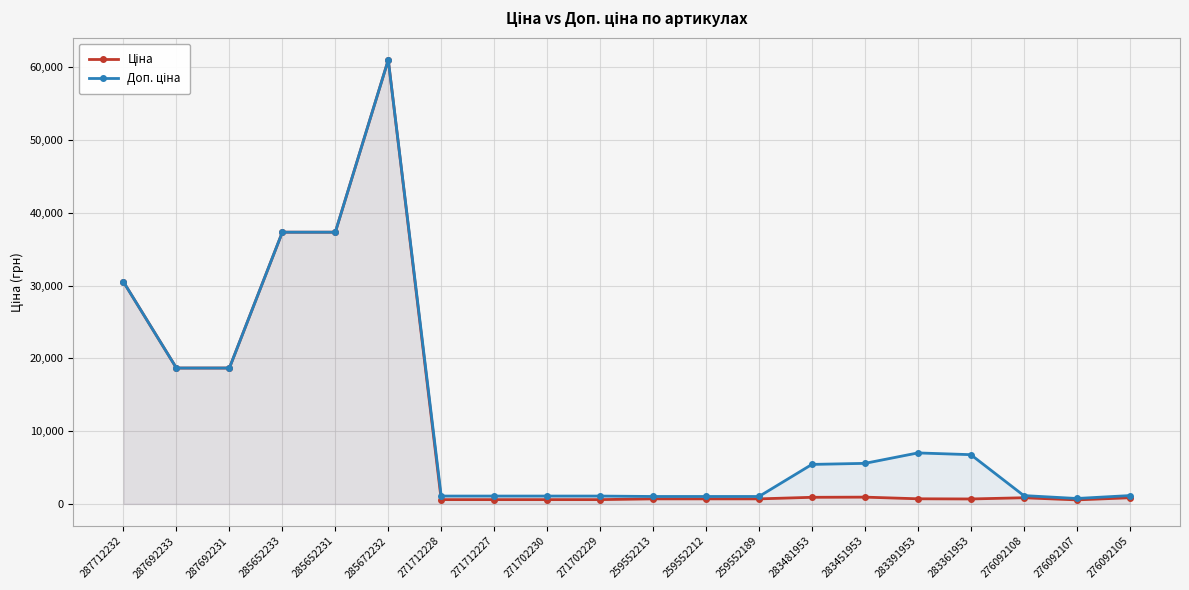

List the series in order of their overall mean, highest first.

Доп. ціна, Ціна